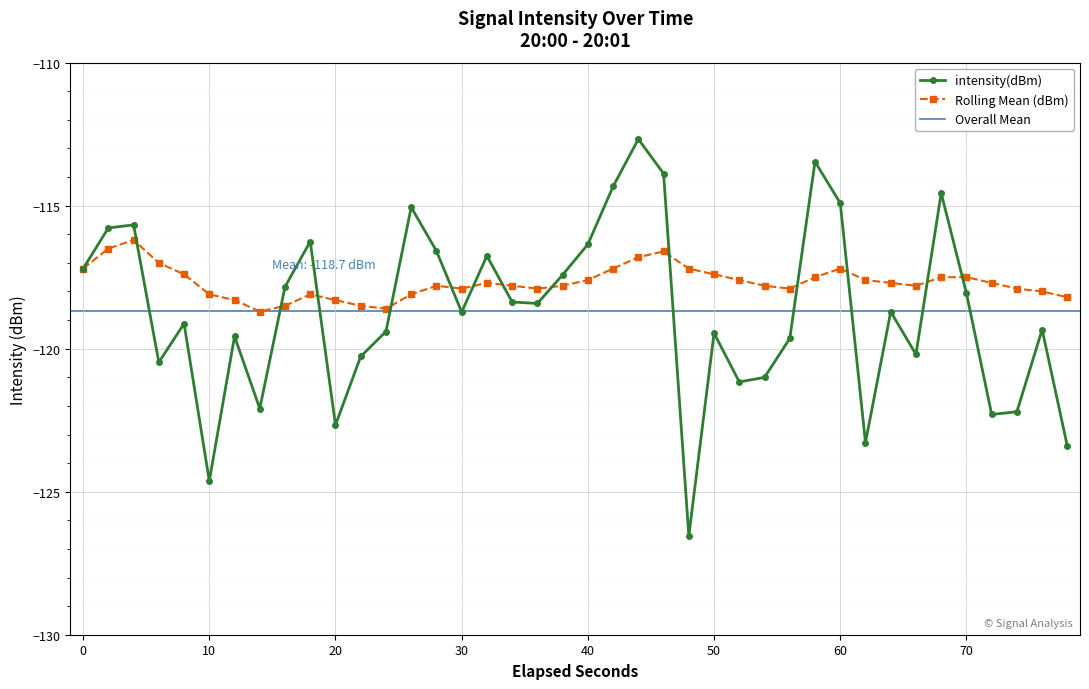

Is this an area chart (filled region under the line)?

No